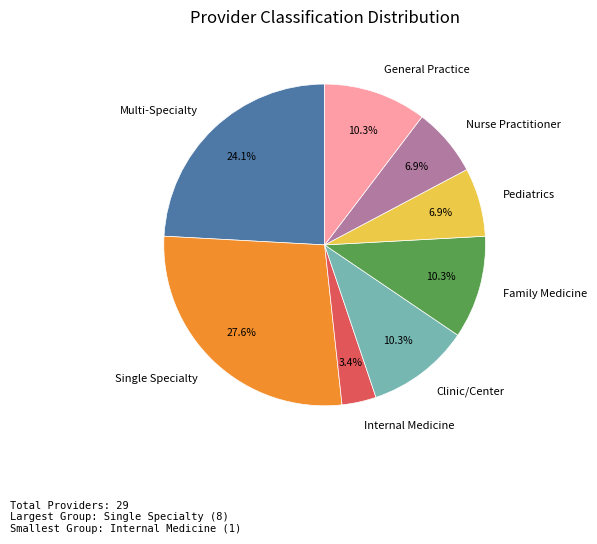

True or false: General Practice accounts for 16% of the total.

False